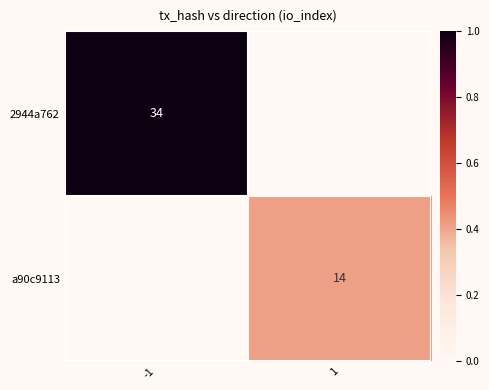

The value of 2944a762 at -1 is 34. True or false?

True